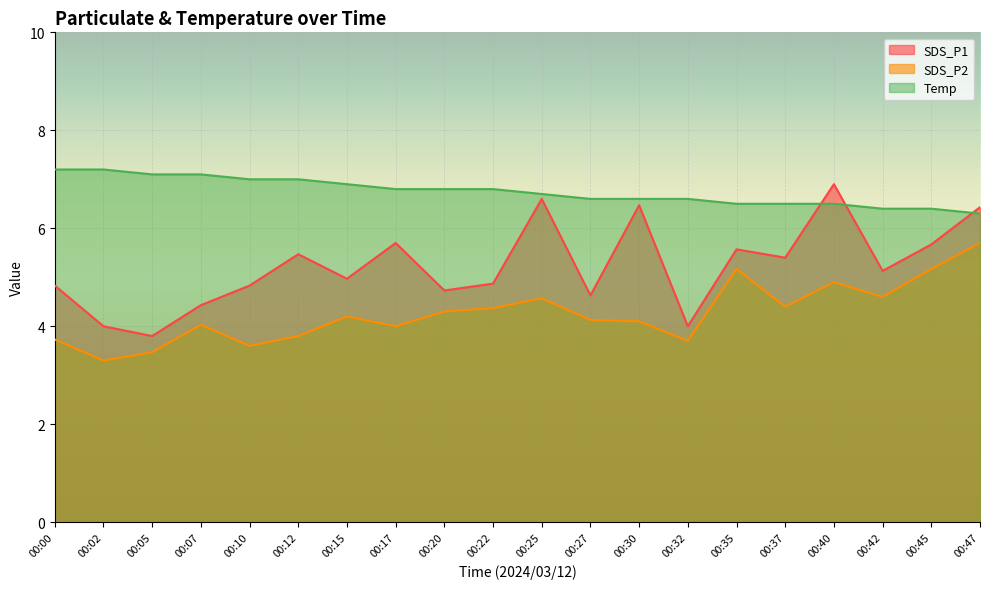

True or false: SDS_P2 and Temp cross at least once.

False